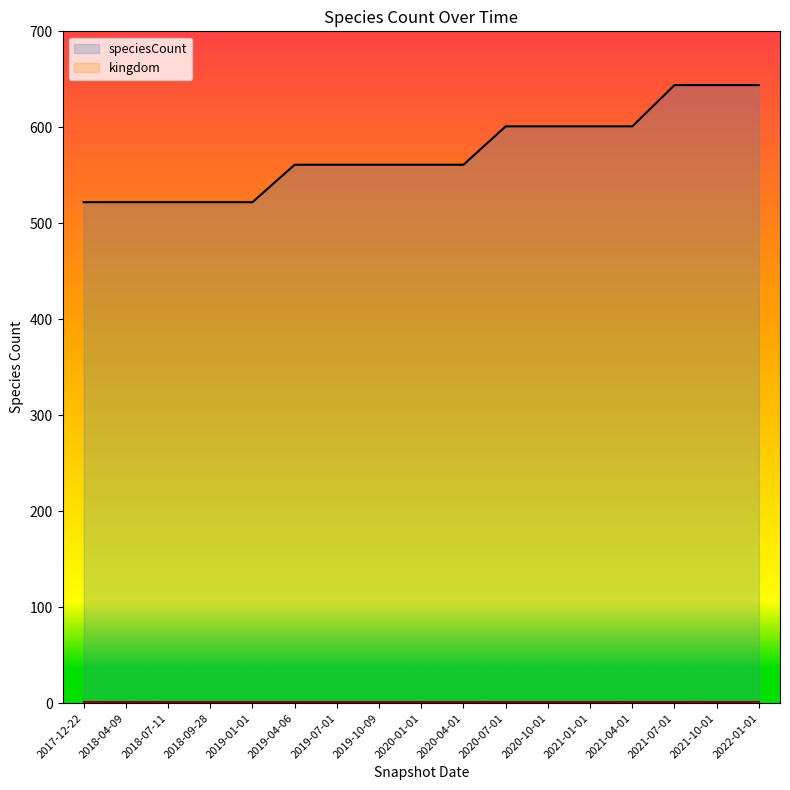

The value at 2019-01-01 is 287. True or false?

False